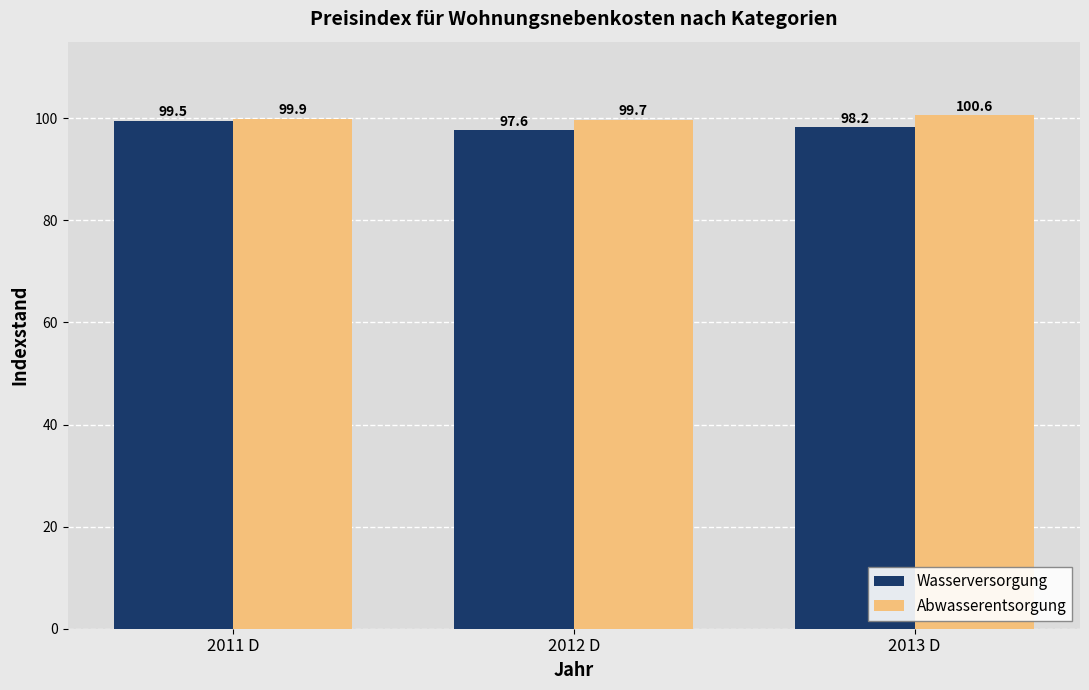

What is the value of the Abwasserentsorgung bar at the 1st from the left?

99.9